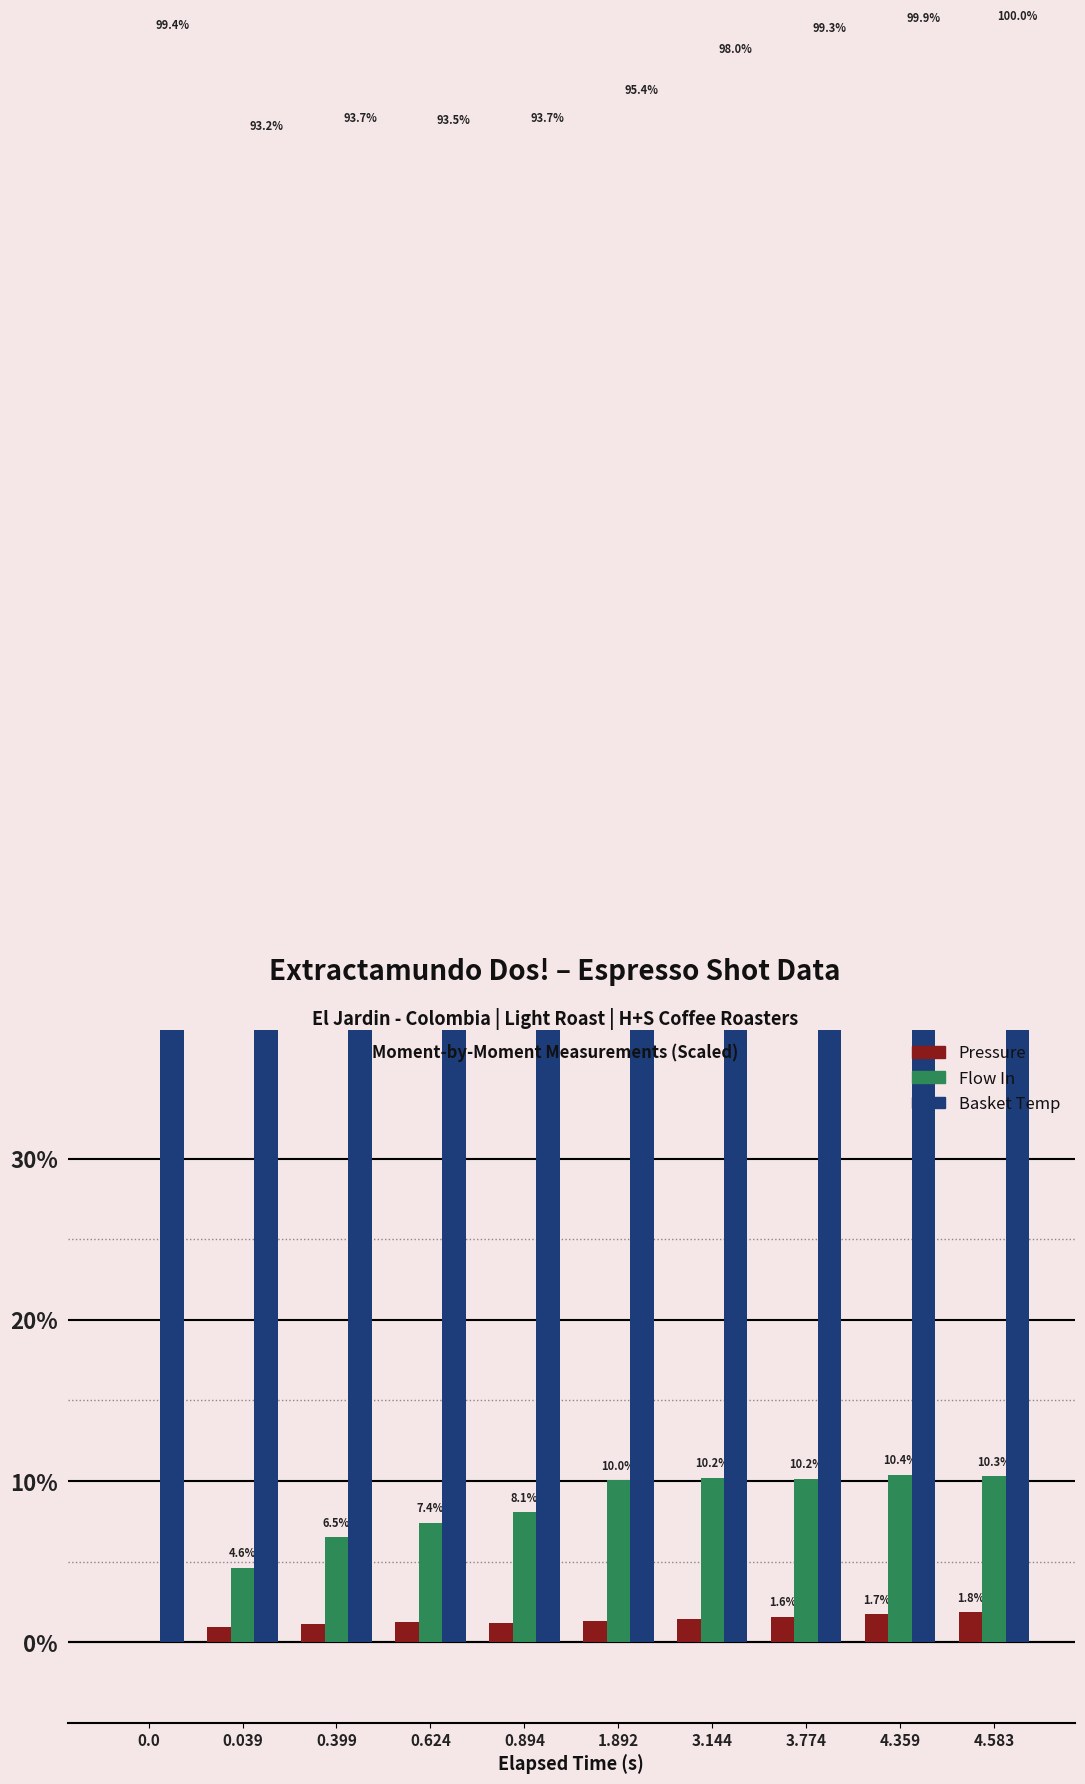

The value of Flow In at 3.774 is 3.2. True or false?

False